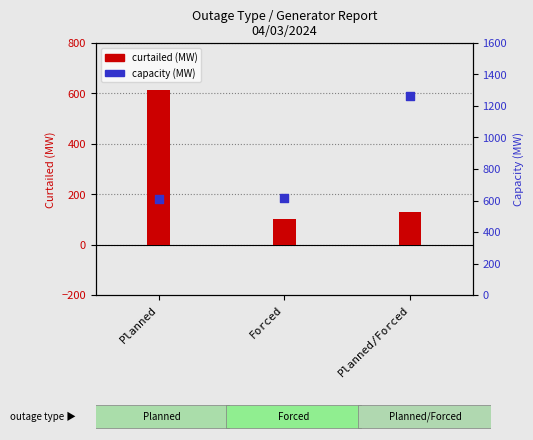

Which series has the largest total across all categories?

capacity (MW)